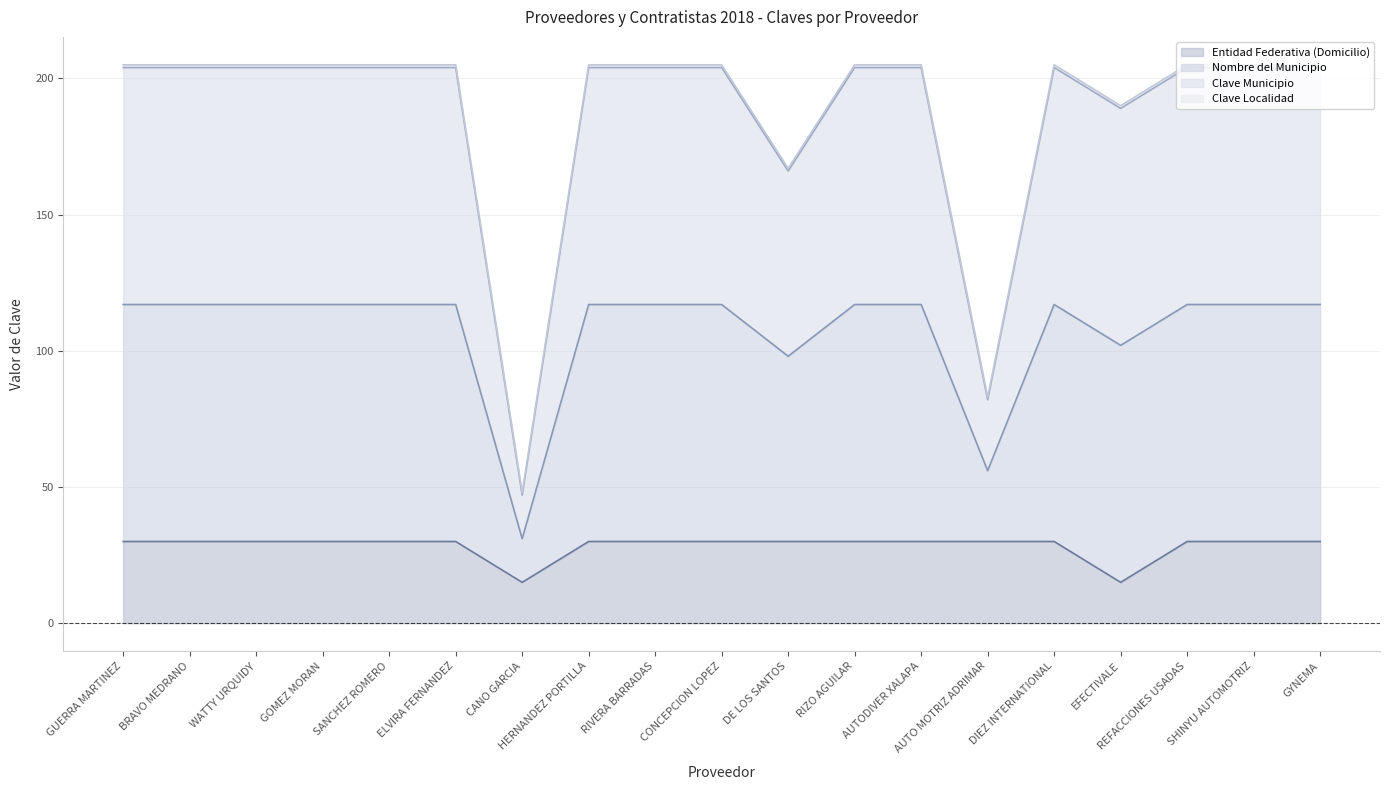

Between DE LOS SANTOS and AUTODIVER XALAPA, which is larger?

DE LOS SANTOS